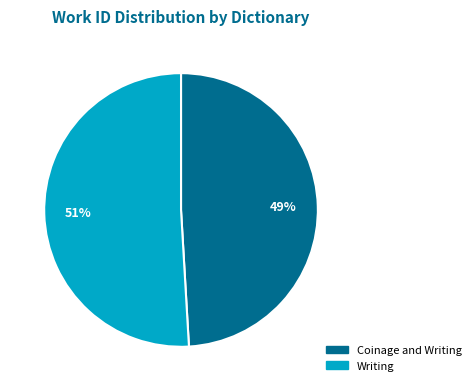

How many slices are in this pie chart?

2